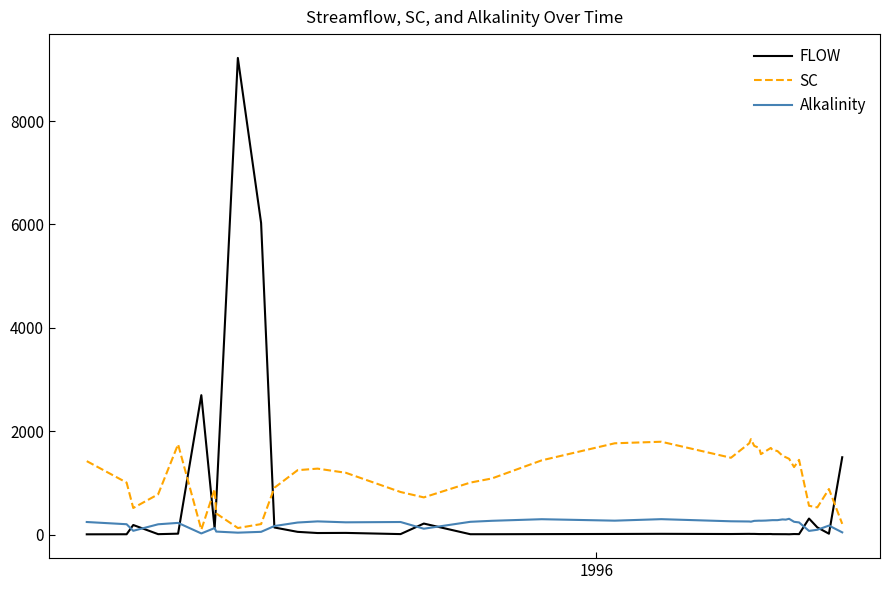

What is the sum of all FLOW values?

21754.4